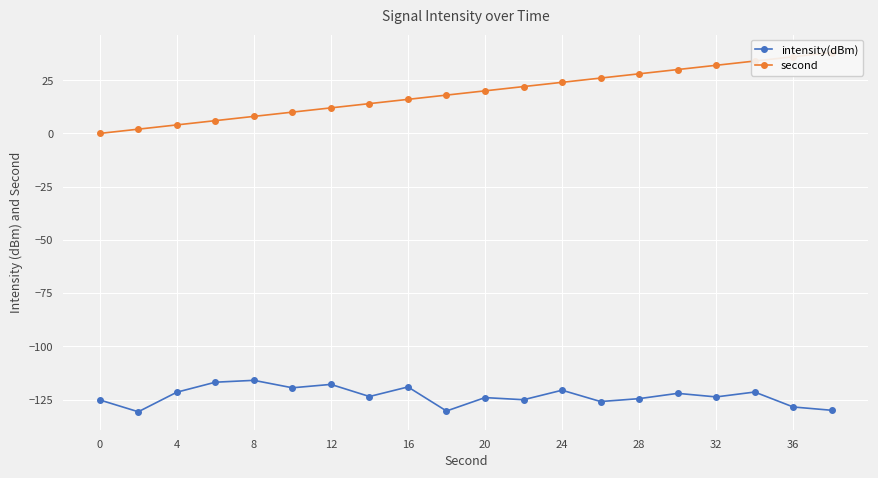

True or false: intensity(dBm) and second intersect in this chart.

False